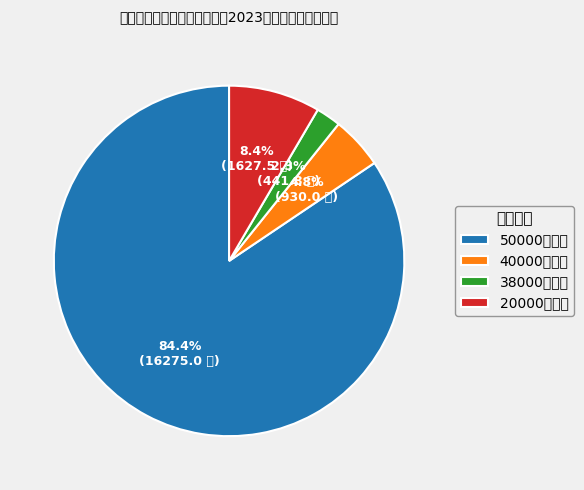

Rank the categories by value from lowest to highest.

38000元贷款, 40000元贷款, 20000元贷款, 50000元贷款